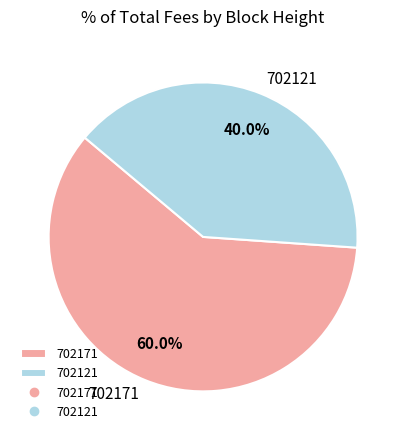

To the nearest percent, what is the difference between the 702121 and 702171 slice percentages?

20%